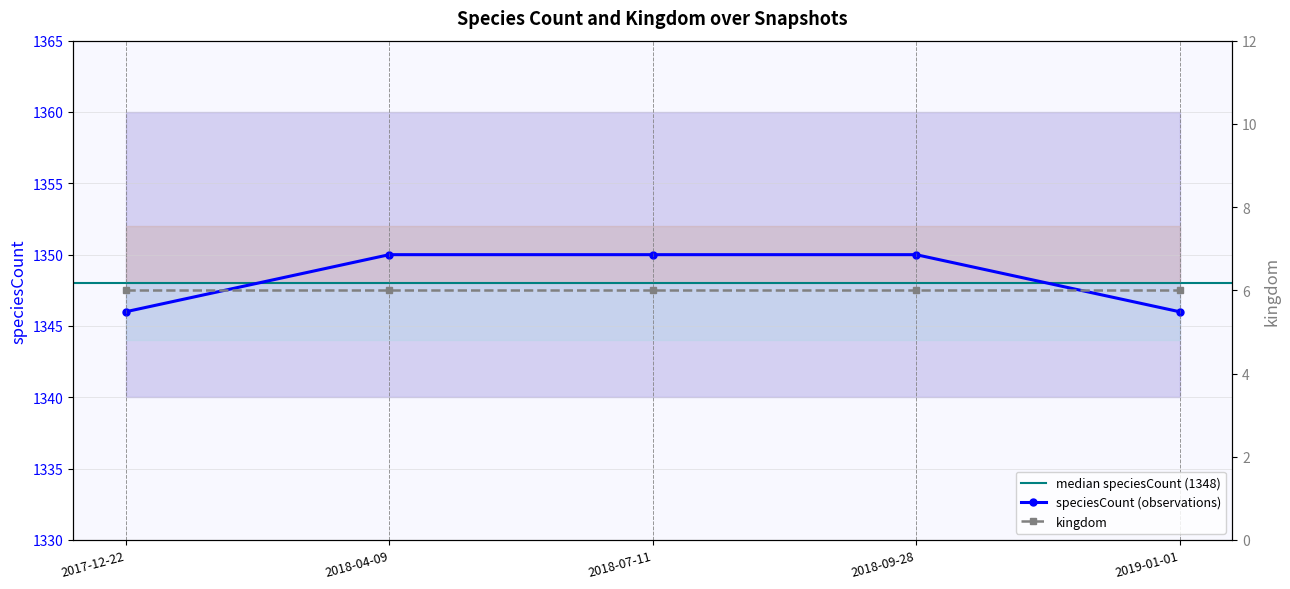

The value of speciesCount (observations) at 2018-04-09 is 1350. True or false?

True